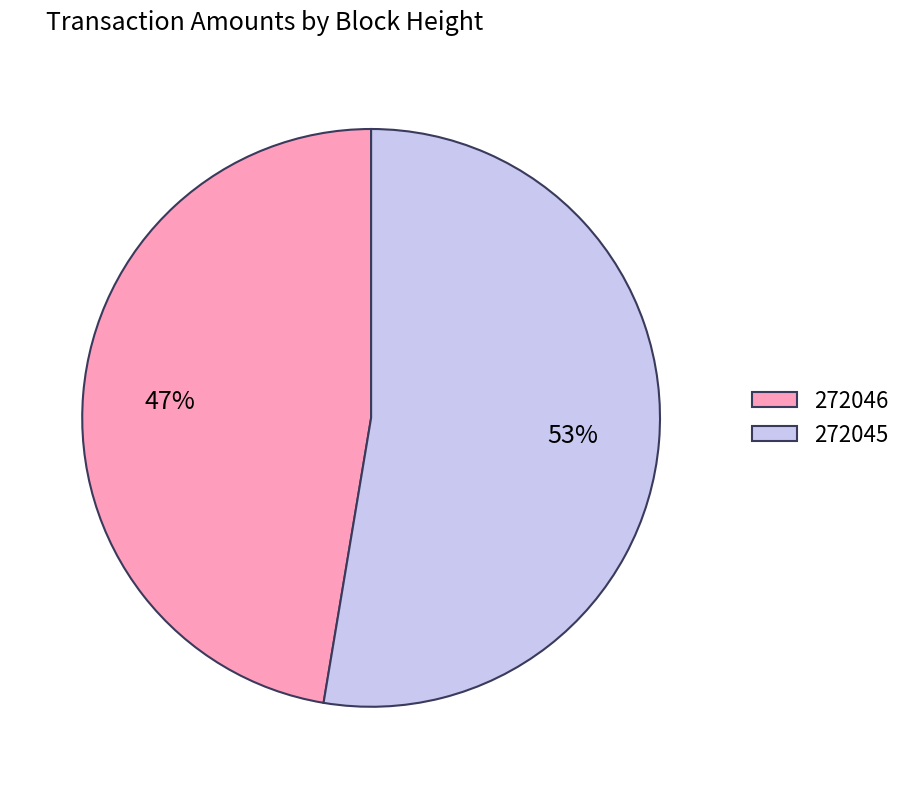

Which category has the smallest portion of the pie?

272046